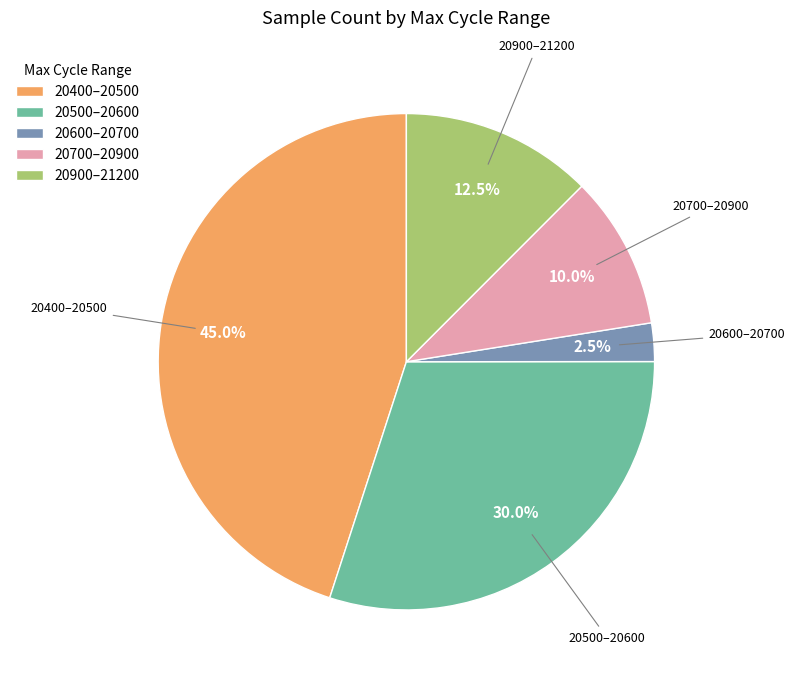

Rank the categories by value from lowest to highest.

20600–20700, 20700–20900, 20900–21200, 20500–20600, 20400–20500